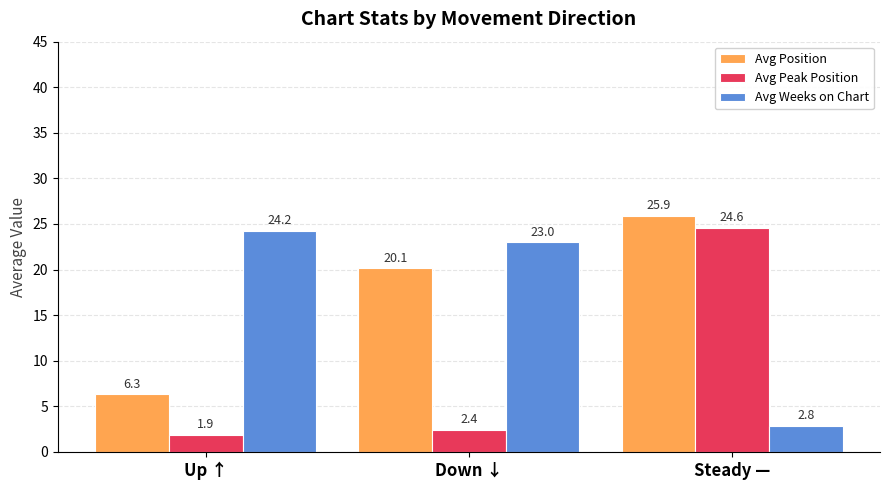

What is the difference between the second highest and minimum values in the Avg Peak Position series?

0.5